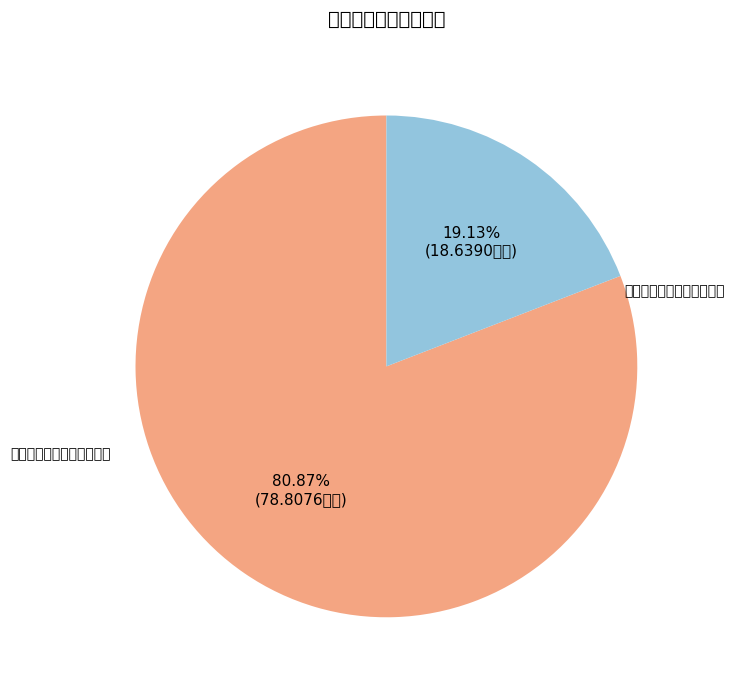

What is the change in value from 同煤国电同忻煤矿有限公司 to 同煤大唐塔山煤矿有限公司?

-60.2